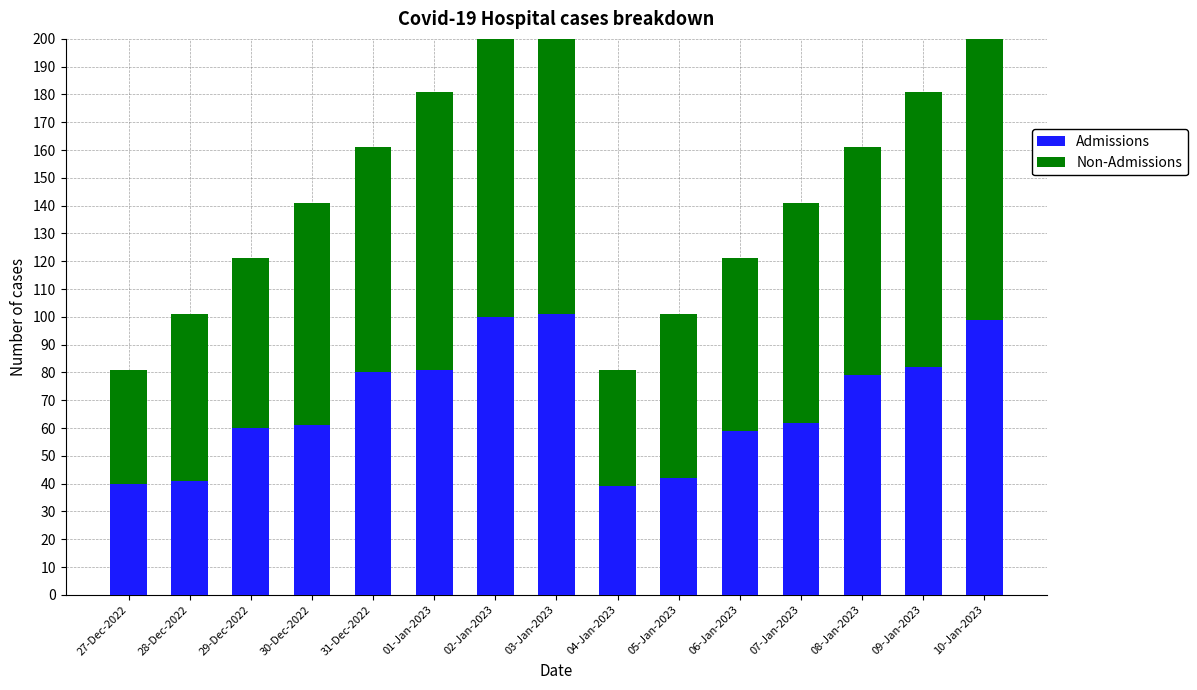

The Admissions series shows 104 at 08-Jan-2023. True or false?

False